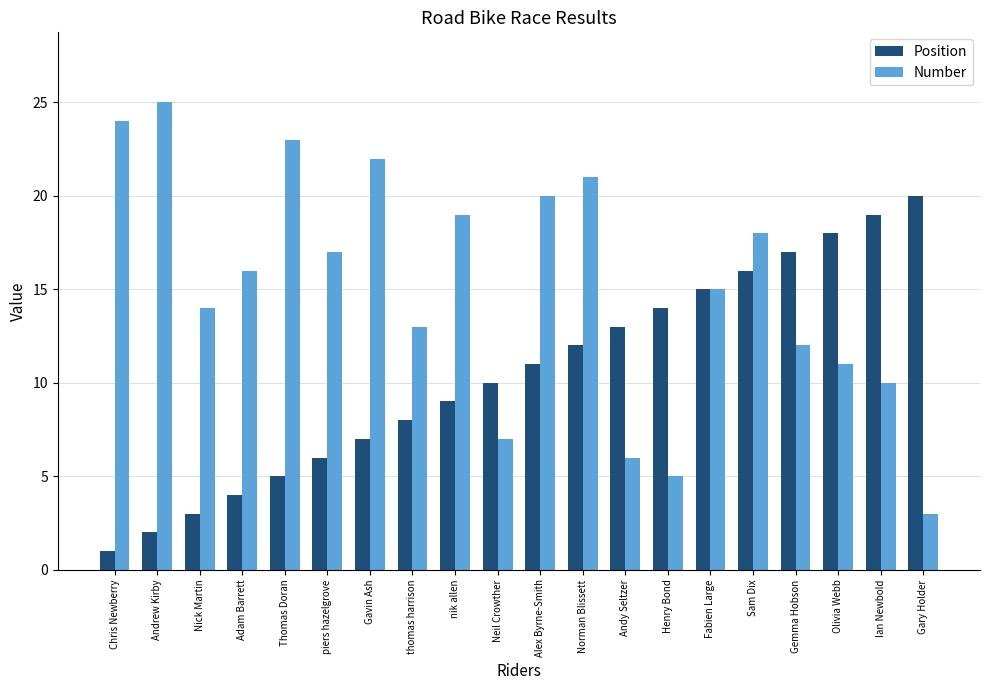

Which series changed the most between Adam Barrett and Norman Blissett?

Position